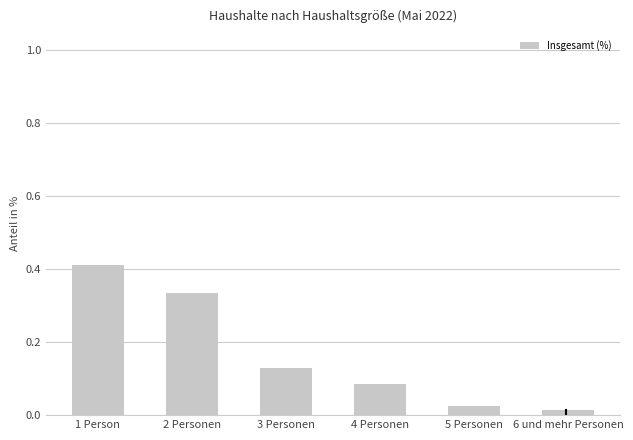

What position from the left is 2 Personen?

2